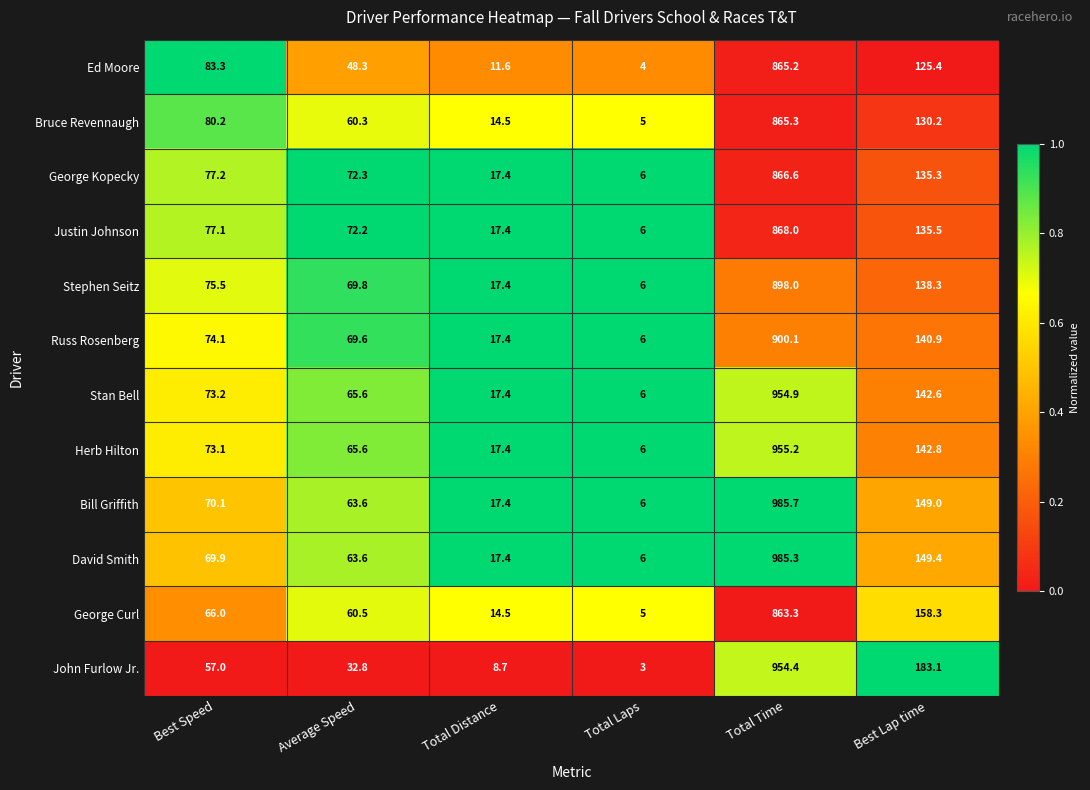

Which series changed the most between Average Speed and Best Lap time?

John Furlow Jr.